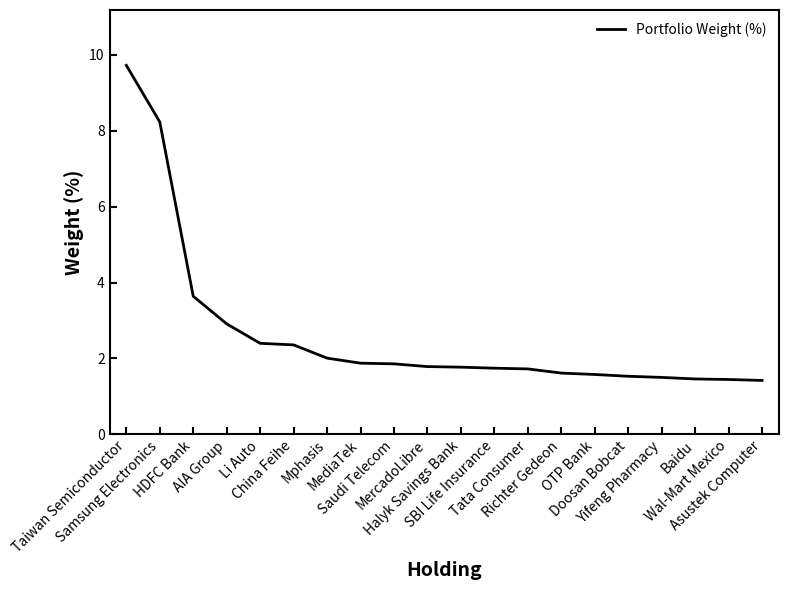

What is the greatest value displayed?

9.7